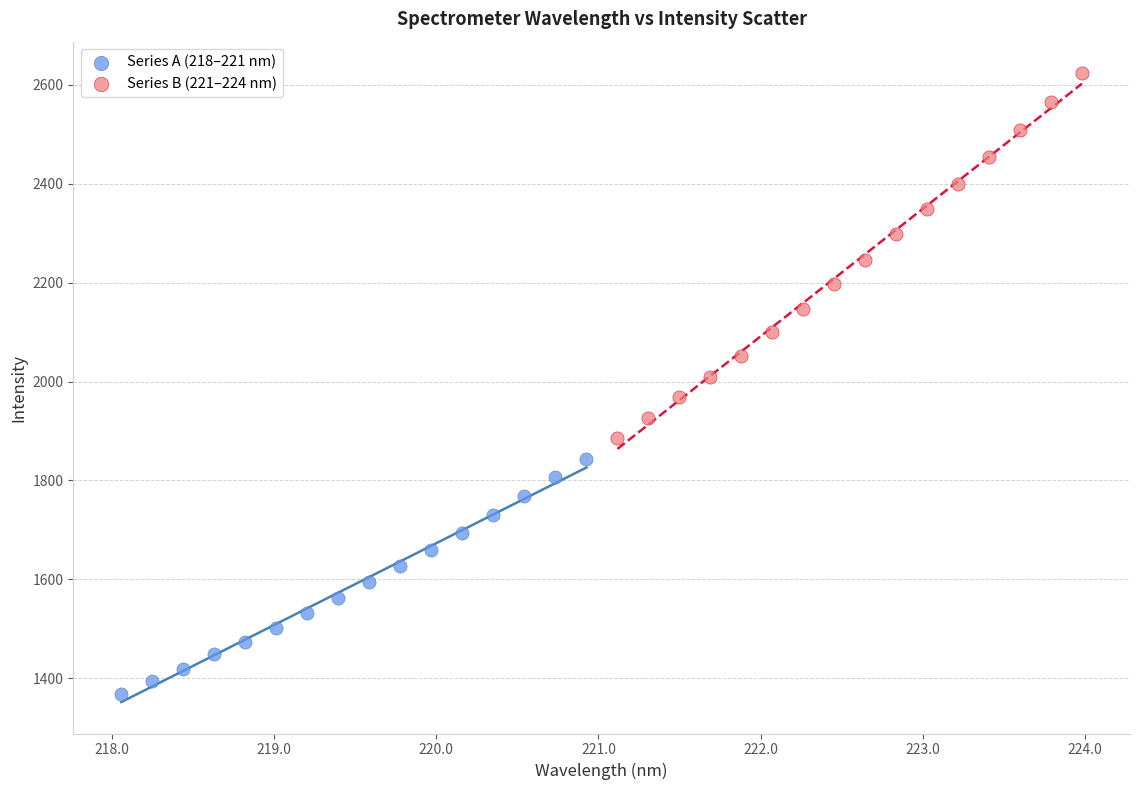

Which series reaches the maximum Y coordinate?

Series B (221–224 nm)